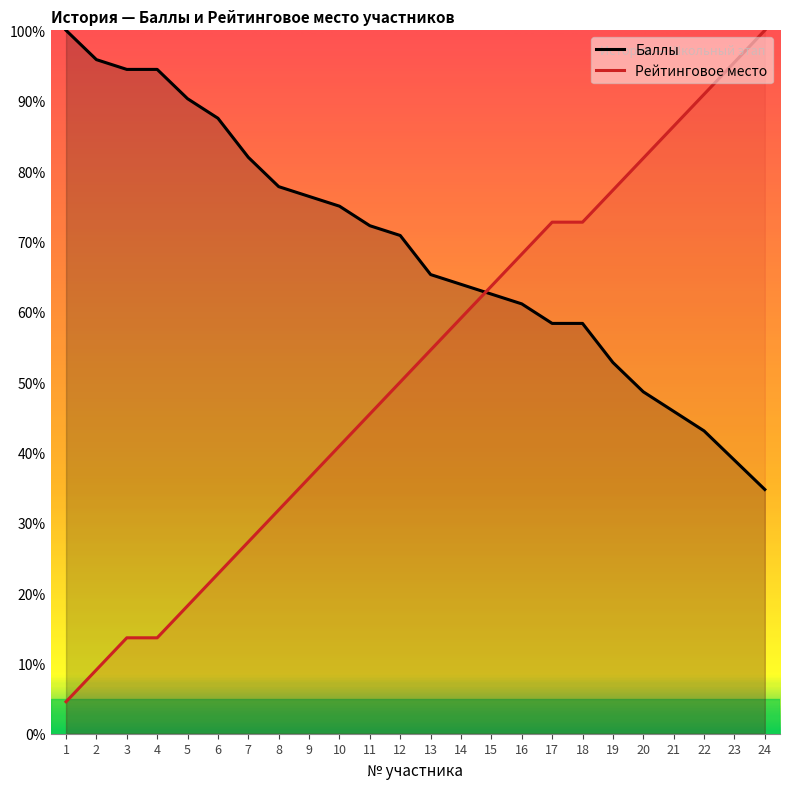

What is the maximum value shown in the chart?

100.0